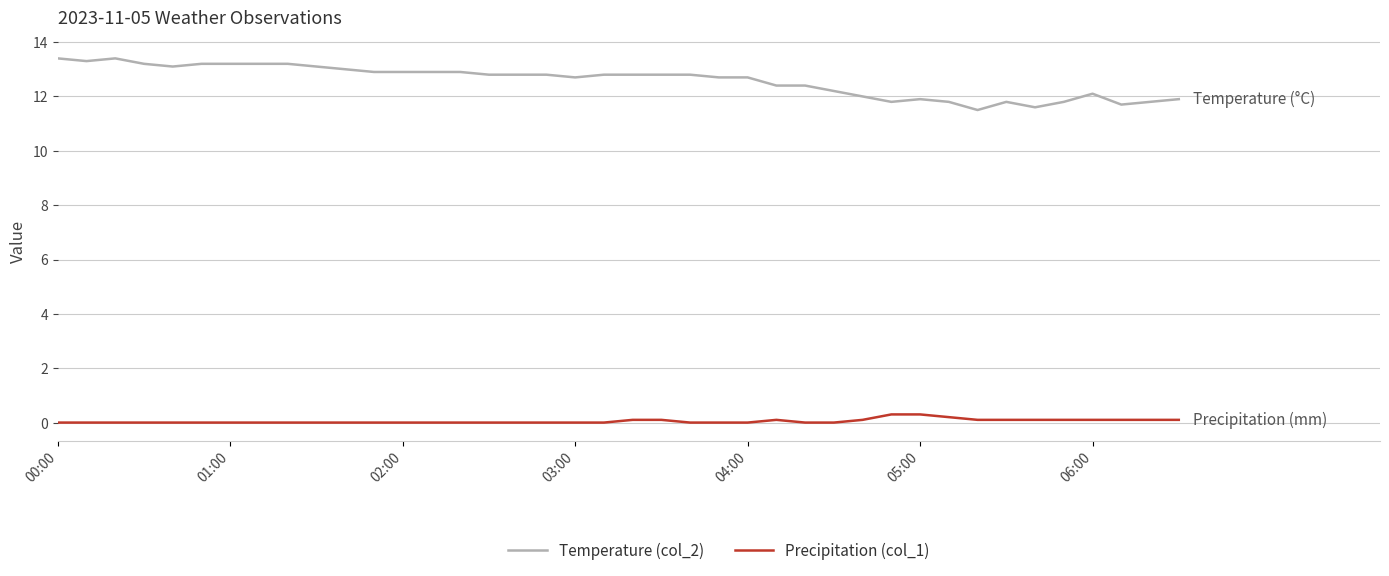

True or false: Temperature (col_2) and Precipitation (col_1) intersect in this chart.

False